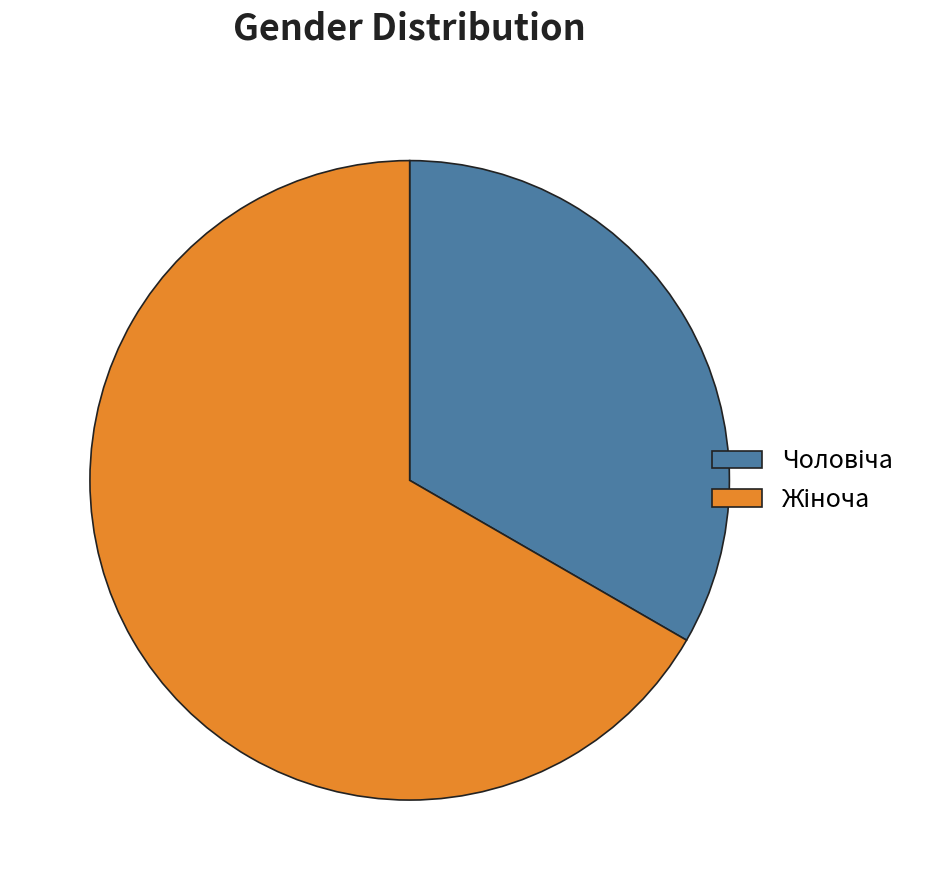

Does any single category account for the majority?

Yes